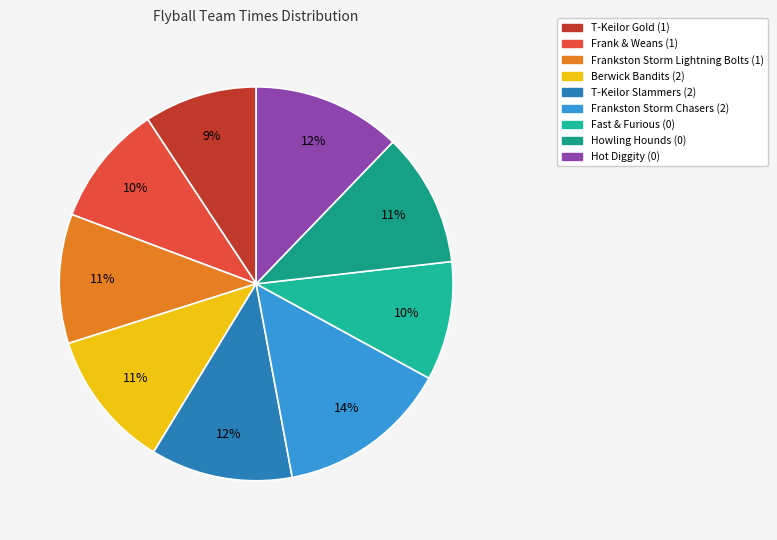

Which category has the smallest portion of the pie?

T-Keilor Gold (1)